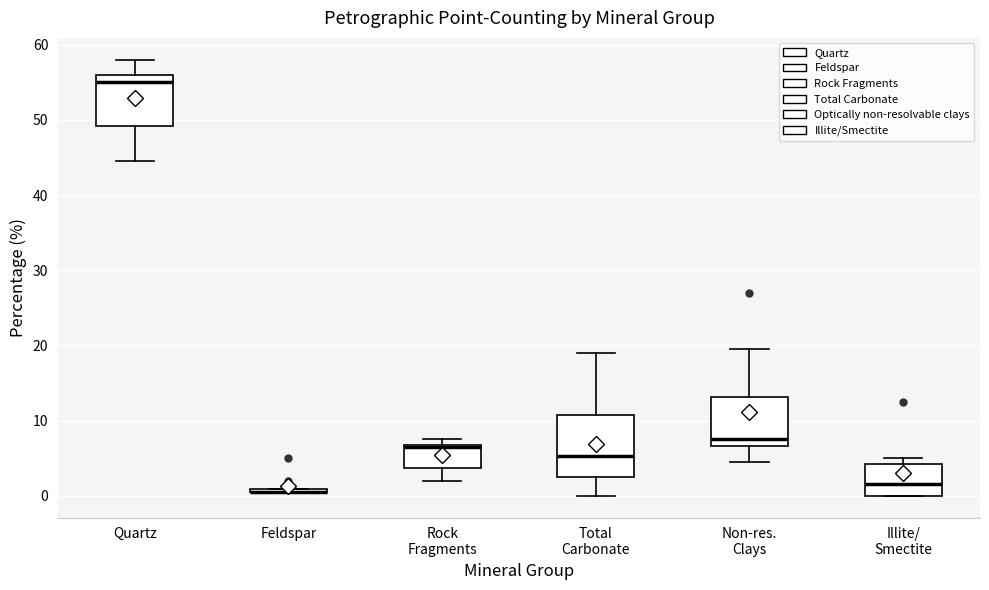

Which box is the tallest, from its lower edge to its upper edge?

Total Carbonate